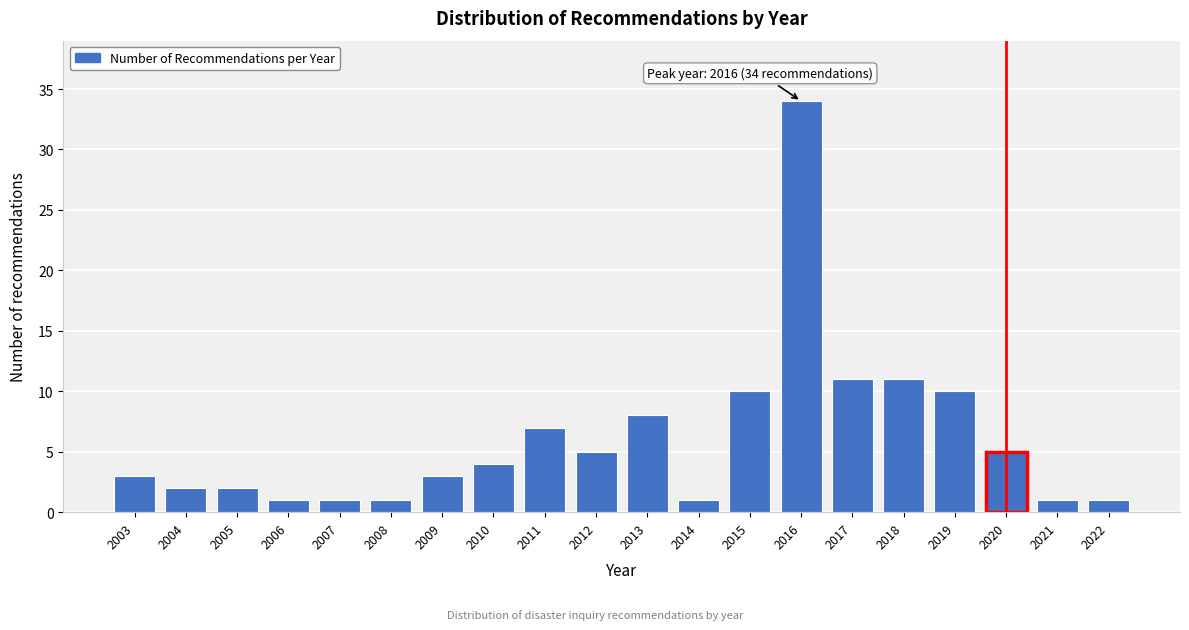

Reading left to right, extract all data points from this chart.

2003=3	2004=2	2005=2	2006=1	2007=1	2008=1	2009=3	2010=4	2011=7	2012=5	2013=8	2014=1	2015=10	2016=34	2017=11	2018=11	2019=10	2020=5	2021=1	2022=1